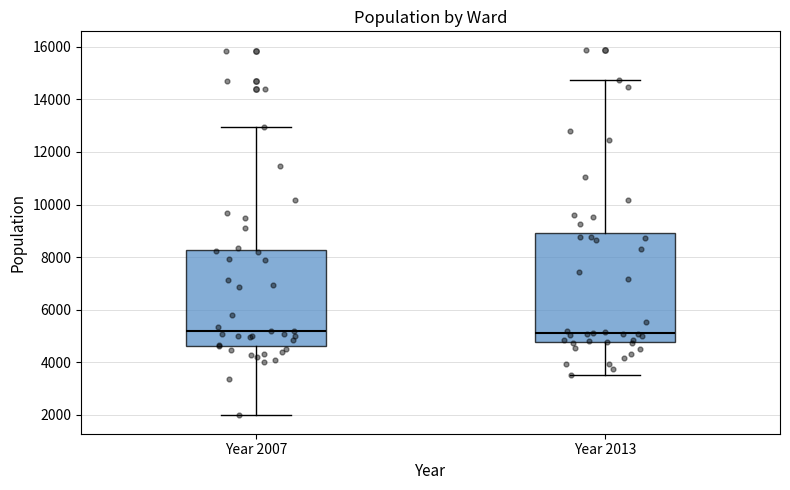

Reading left to right, transcribe this box plot: for each box, give where its median line is, the range the box spans, and where its two whiskers end, as read against the y-axis. The values are not printed on the chart, so give them approximately, as read against the axis.

Year 2007: median 5200, box 4600 to 8200, whiskers 2000 to 13000
Year 2013: median 5200, box 4800 to 9000, whiskers 3600 to 14800